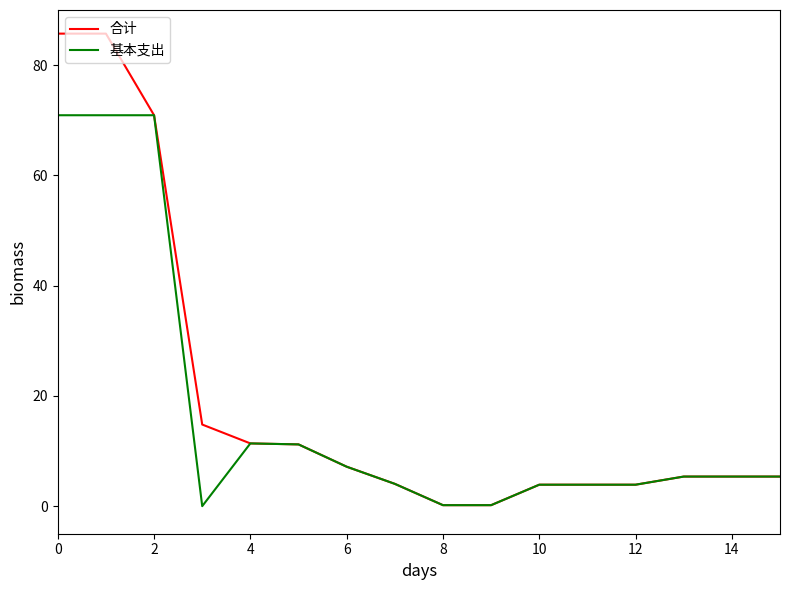

List the series in order of their peak value, highest first.

合计, 基本支出